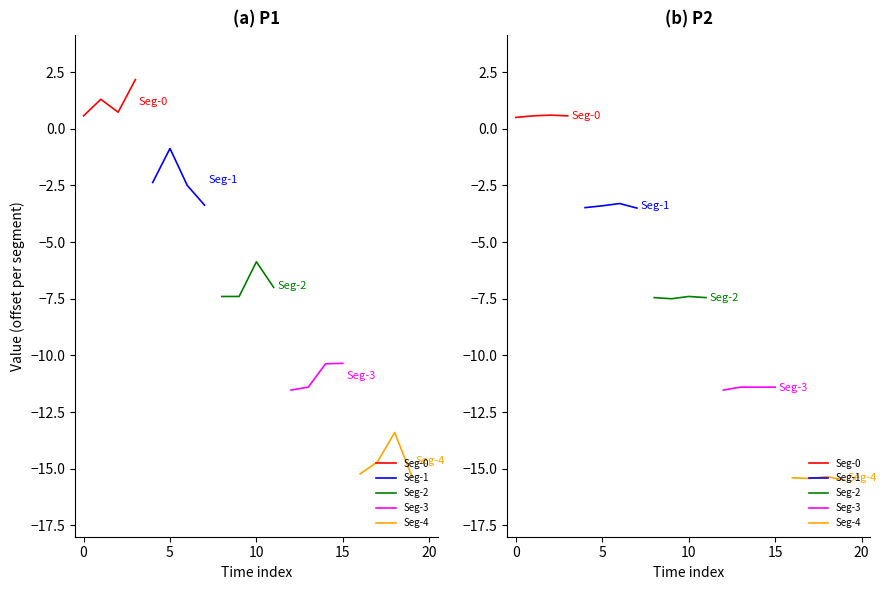

Which series has the widest spread of values?

Seg-1